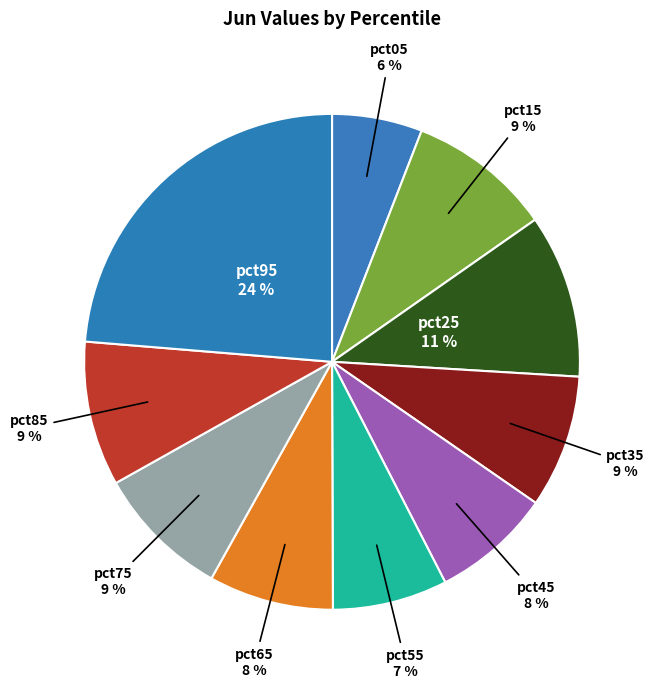

To the nearest percent, what is the average slice percentage?

10%